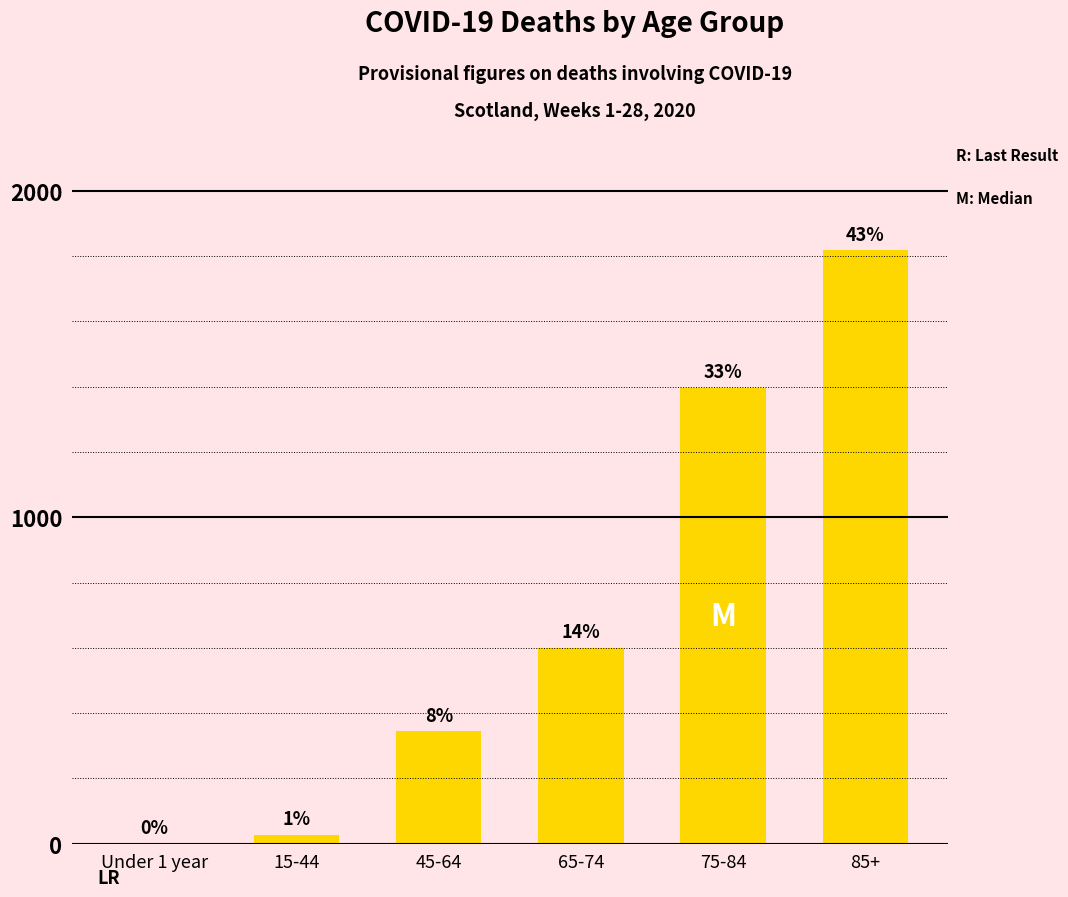

What is the average value?

698